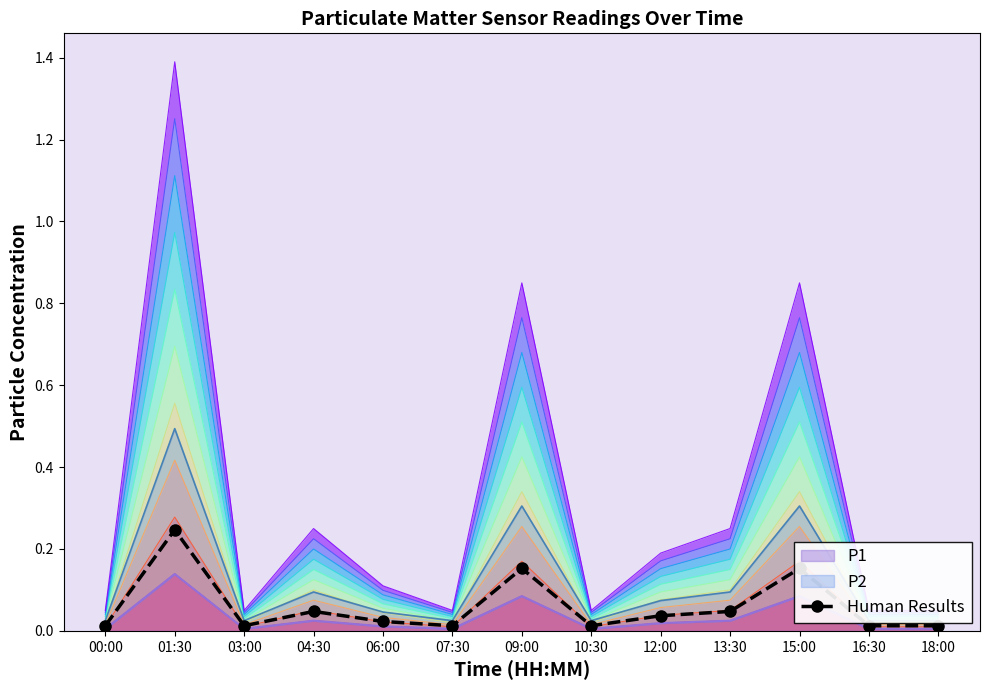

True or false: the data shows 0.0 at 13:30.

True